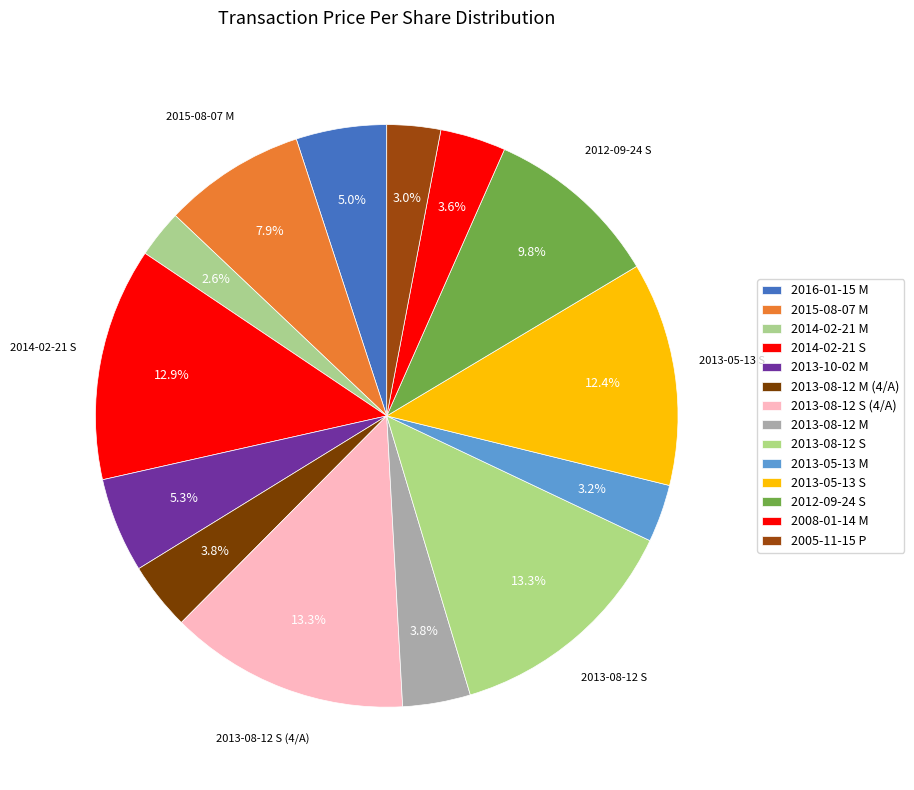

How much of the chart is everything except 2016-01-15 M?

95.0%